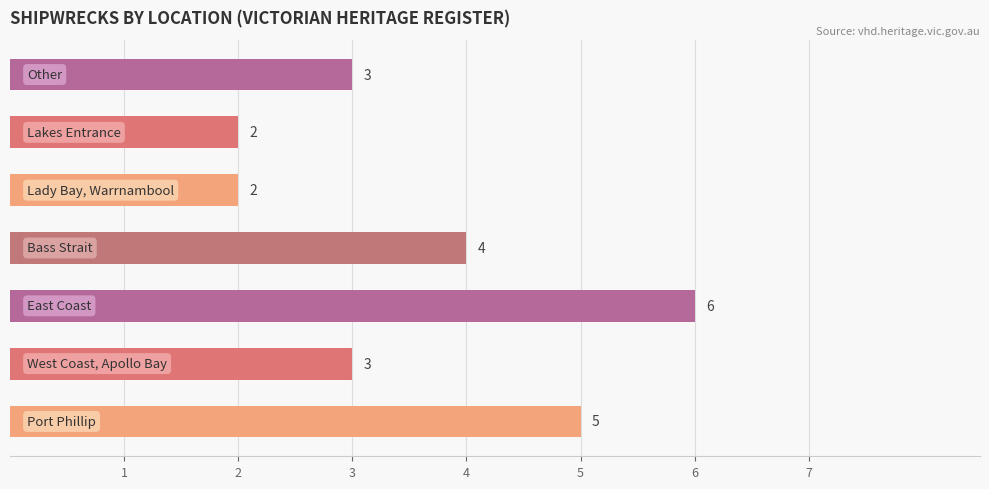

What is the maximum value shown in the chart?

6